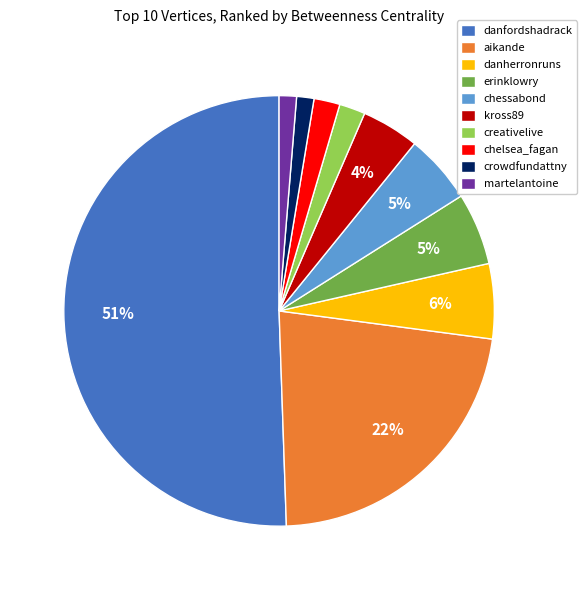

The crowdfundattny slice represents 11% of the pie. True or false?

False